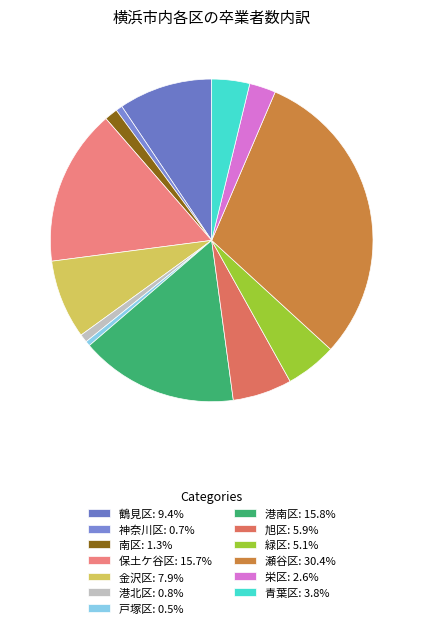

To the nearest percent, what is the average slice percentage?

8%